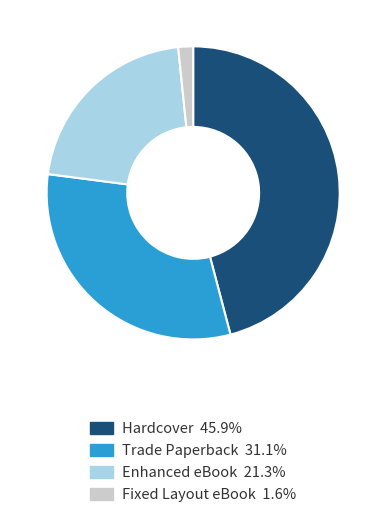

What is the smallest slice in the pie chart?

Fixed Layout eBook